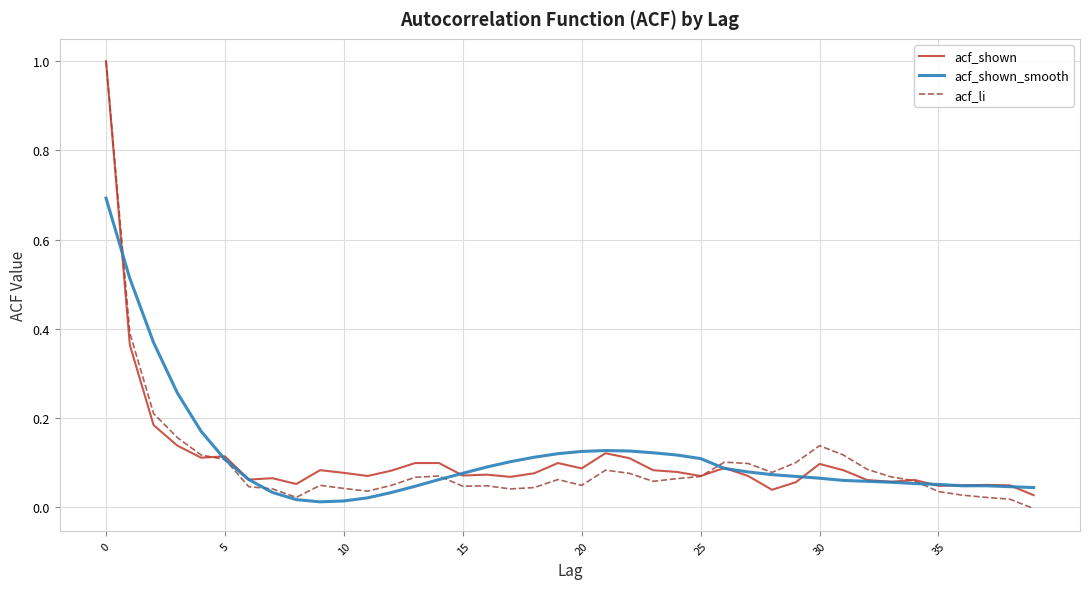

What is the maximum value shown in the chart?

1.0